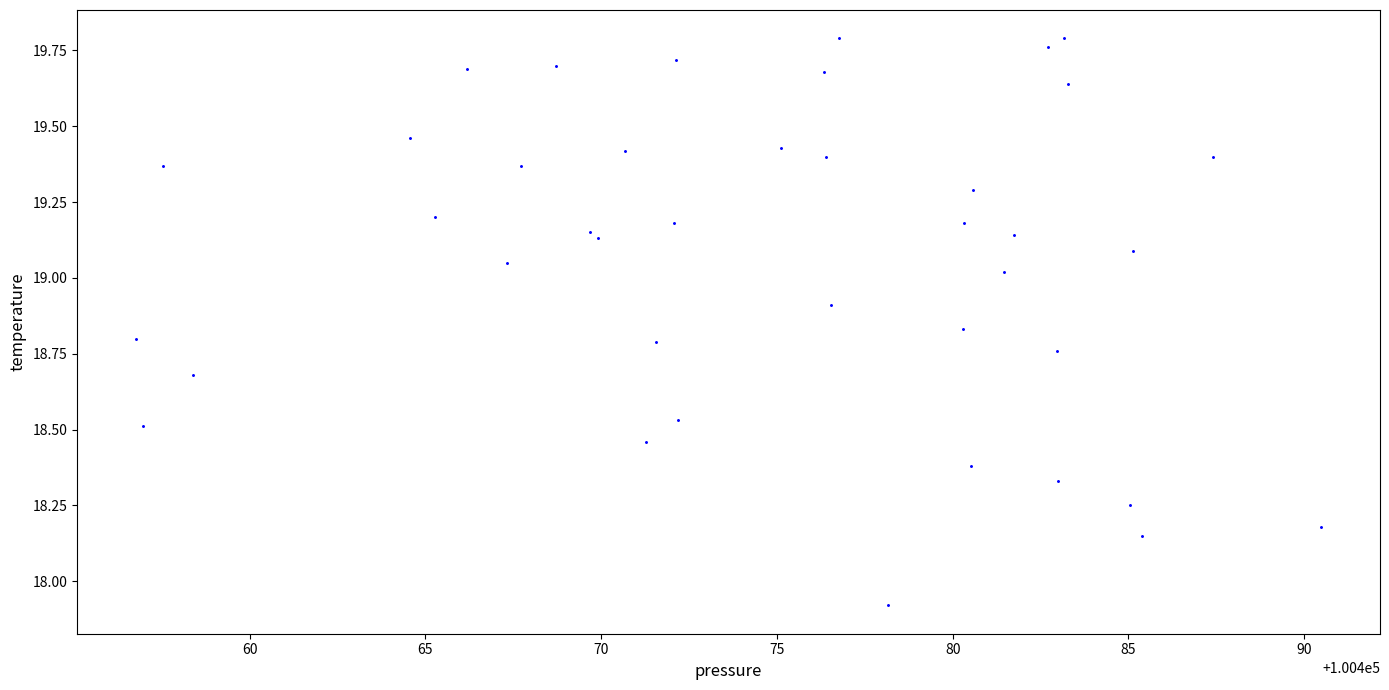

What Y value in the scatter plot is closest to 18?

17.9